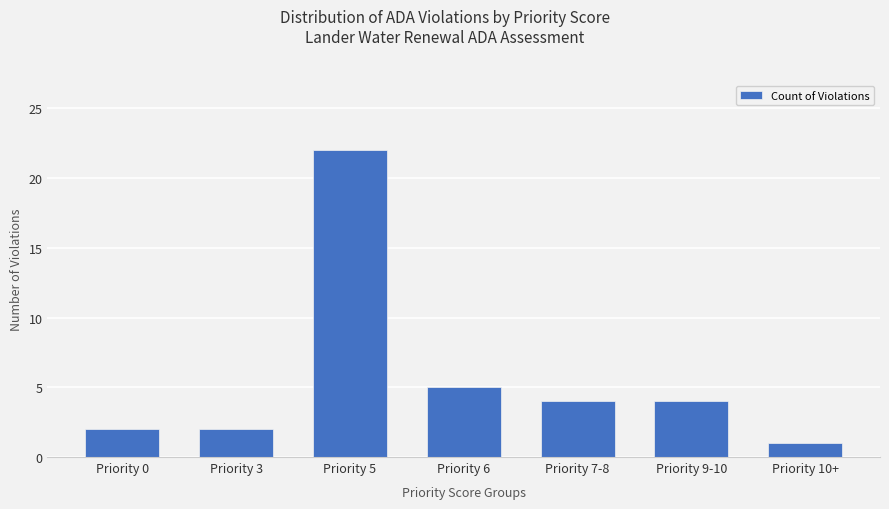

What is the sum of the values at Priority 10+ and Priority 6?

6